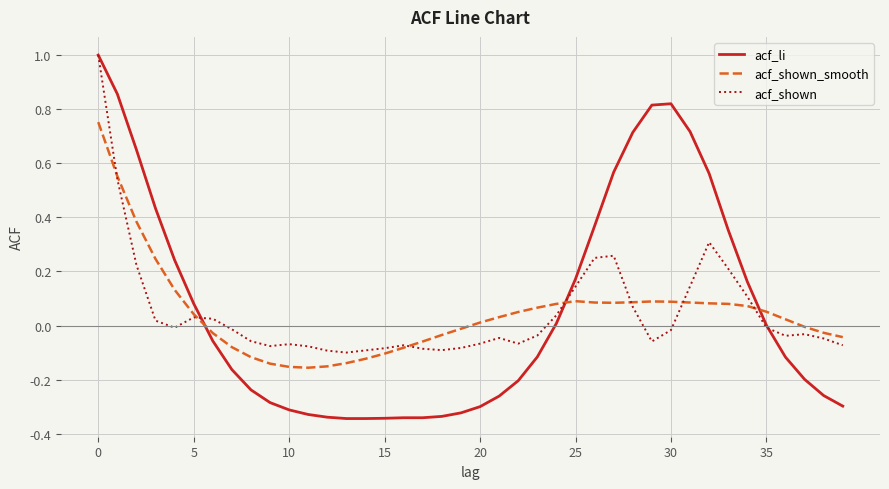

What is the greatest value displayed?

1.0